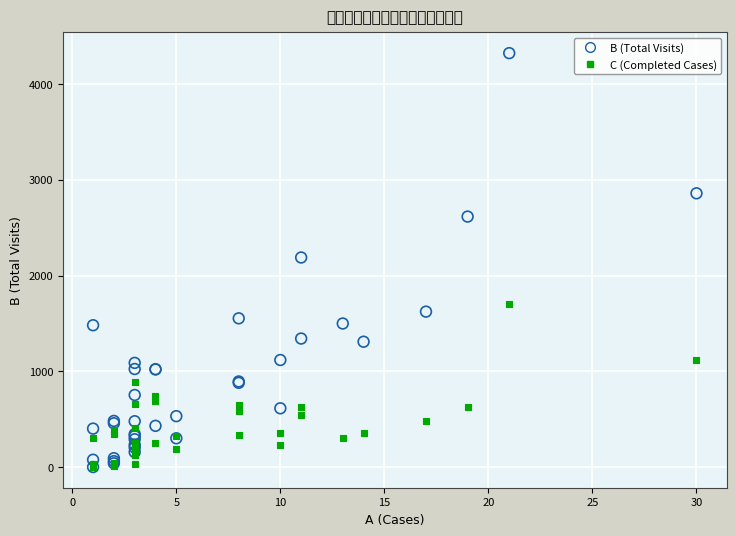

Which series contains the highest Y value?

B (Total Visits)